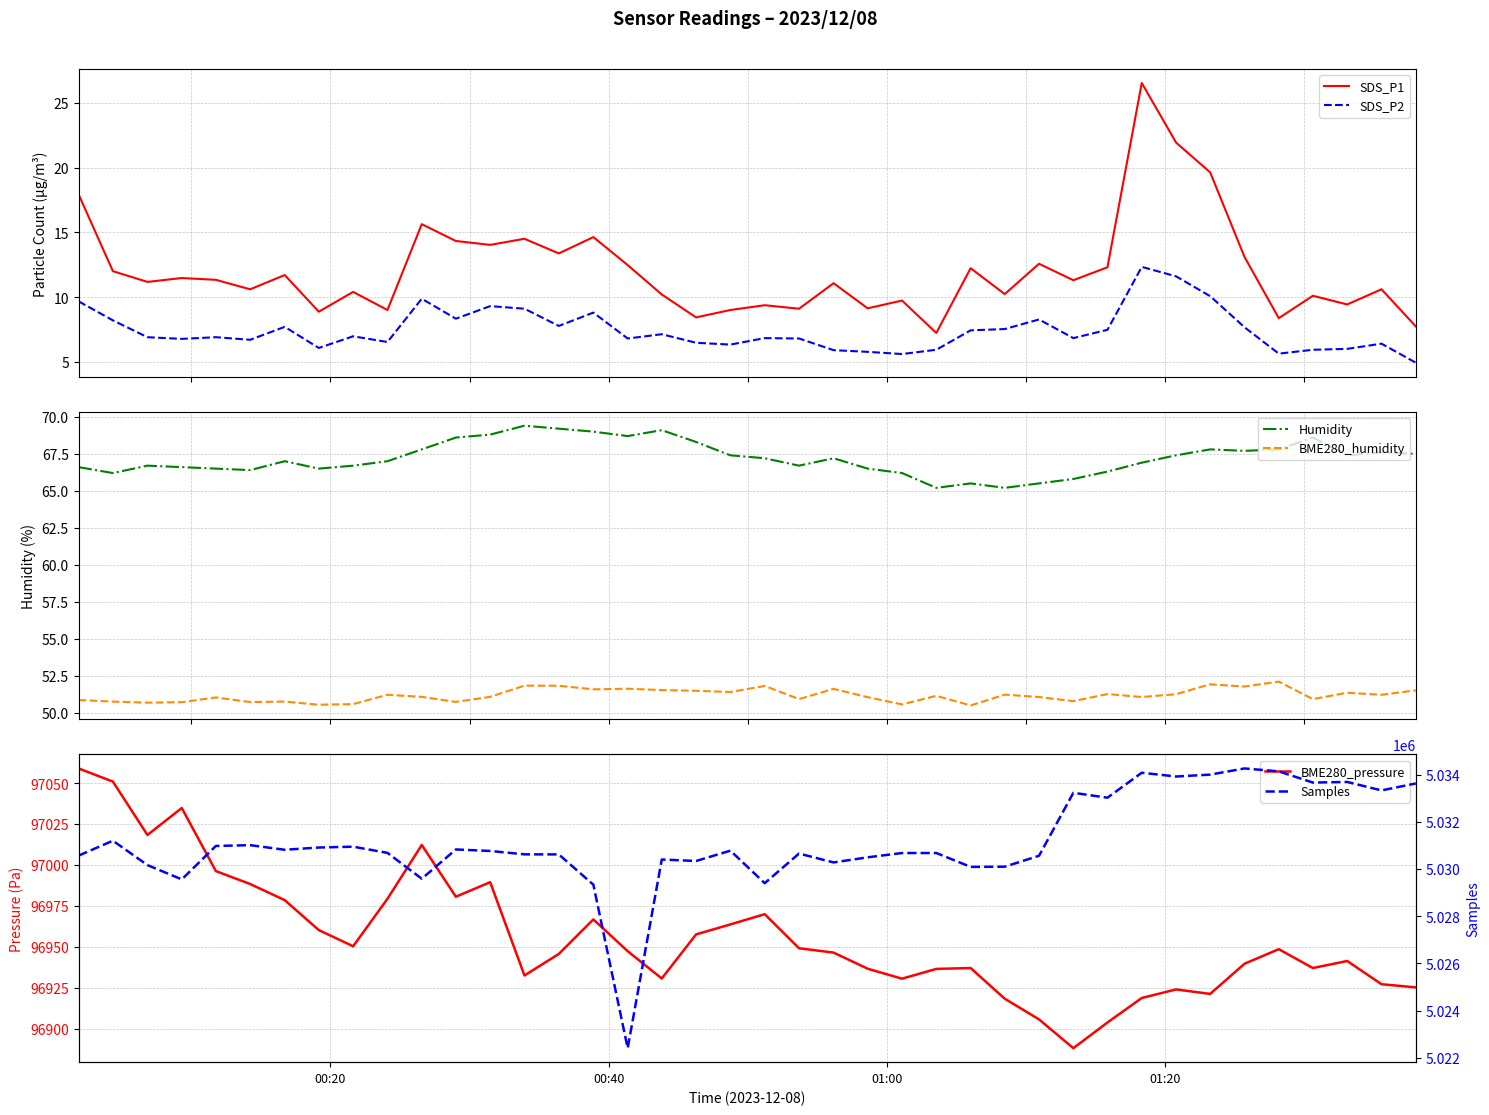

What is the smallest value displayed?

4.9